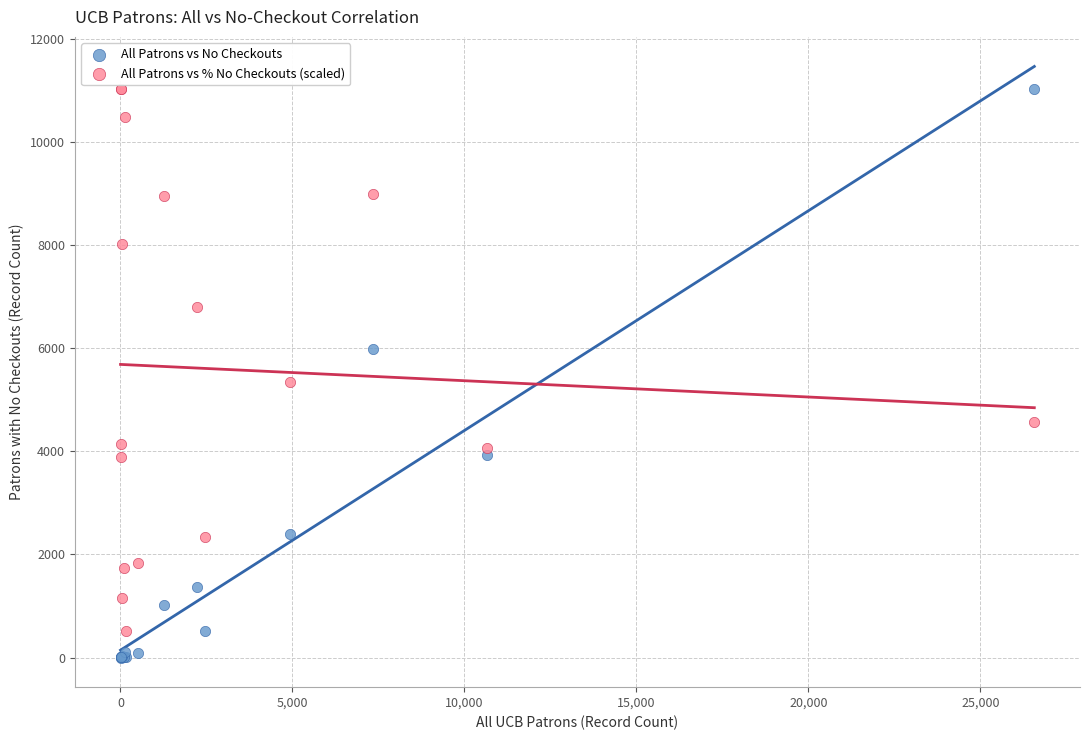

What are all the series names shown in the legend?

All Patrons vs No Checkouts, All Patrons vs % No Checkouts (scaled)